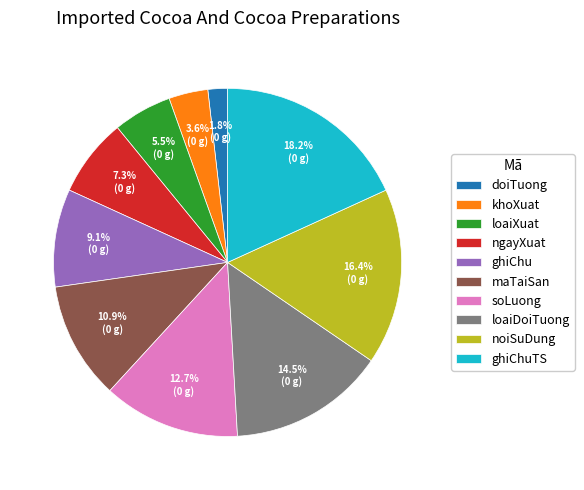

What is the total percentage of loaiXuat and loaiDoiTuong?

20.0%